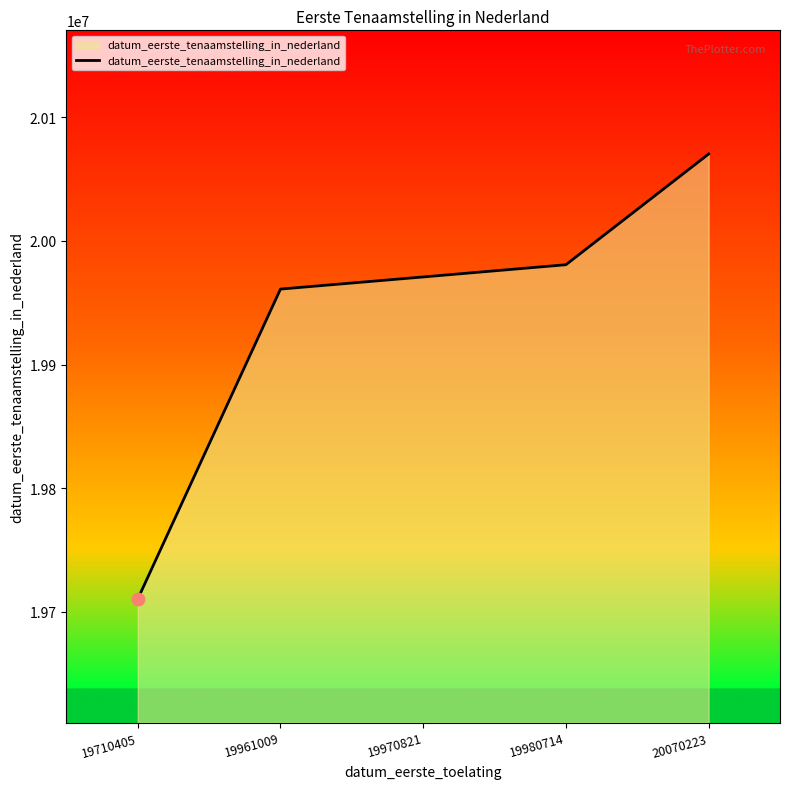

What is the ratio of the value at 20070223 to the value at 19970821?

1.0